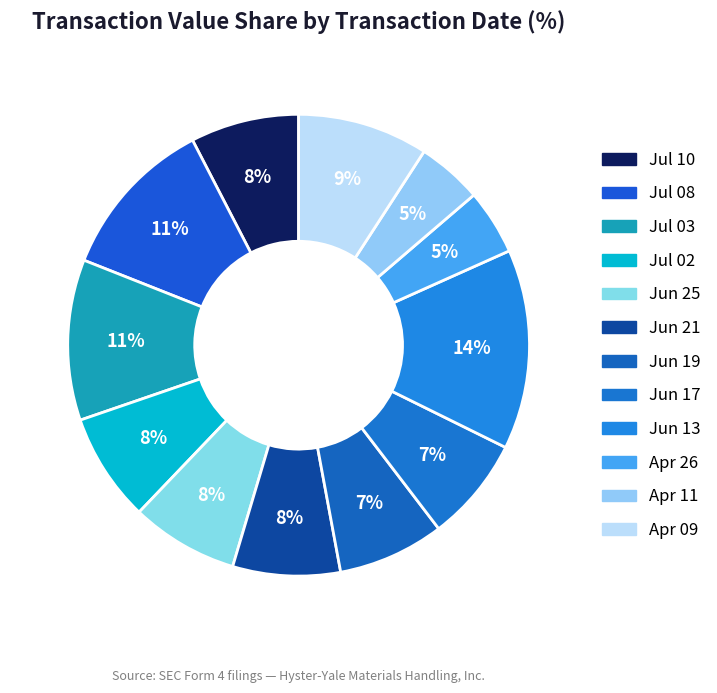

Rank the categories by value from lowest to highest.

2019-04-26, 2019-04-11, 2019-06-17, 2019-06-19, 2019-06-25, 2019-06-21, 2019-07-10, 2019-07-02, 2019-04-09, 2019-07-03, 2019-07-08, 2019-06-13